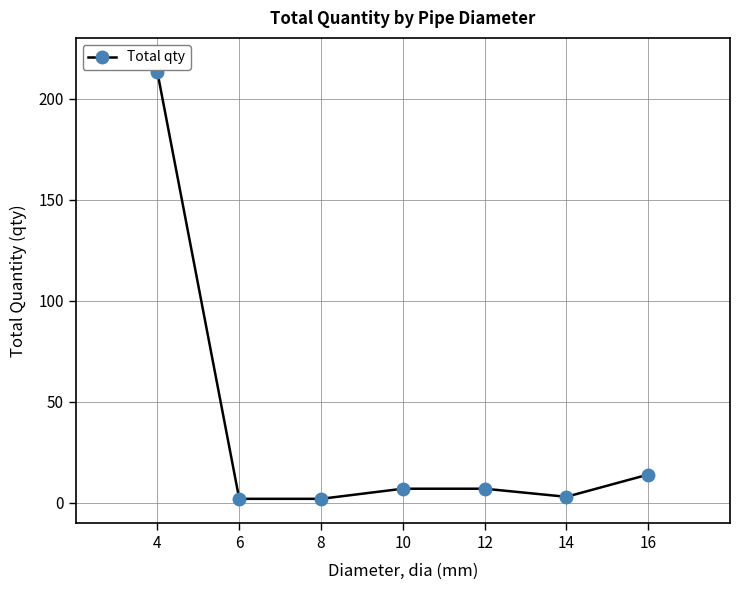

Count the number of data series in this chart.

1